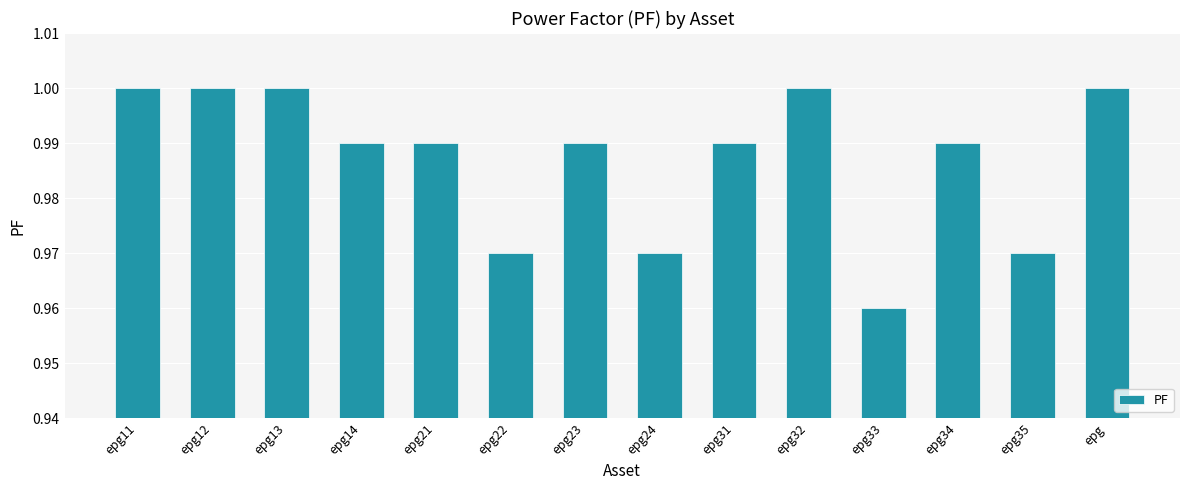

Which label corresponds to the smallest value in the chart?

epg33